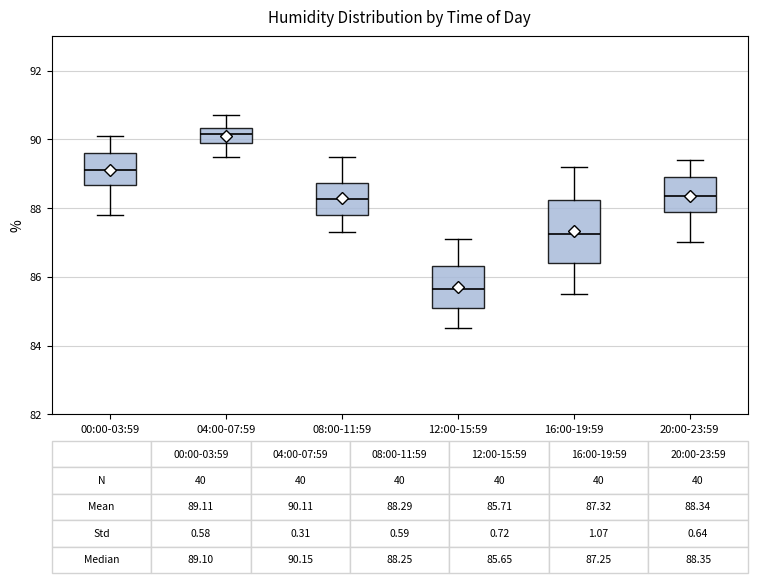

Comparing the boxes themselves (not the whiskers), which one is the tallest?

16:00-19:59